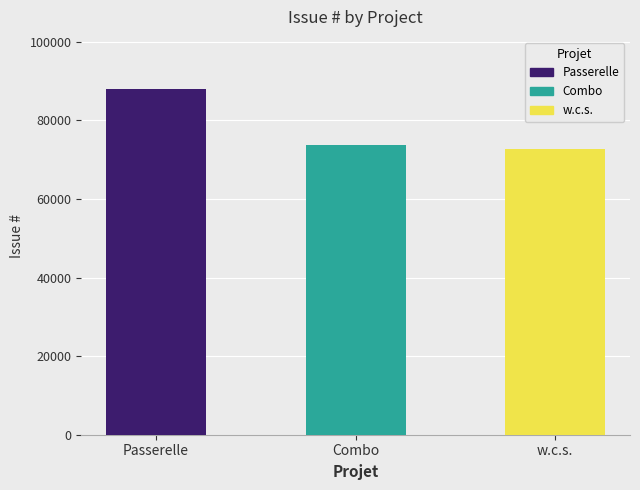

List the labels in order of value, smallest first.

w.c.s., Combo, Passerelle